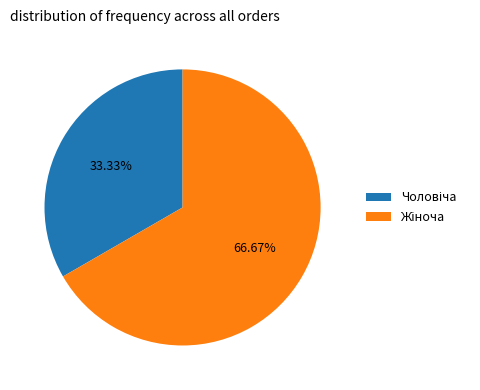

Is there a majority slice in this chart?

Yes